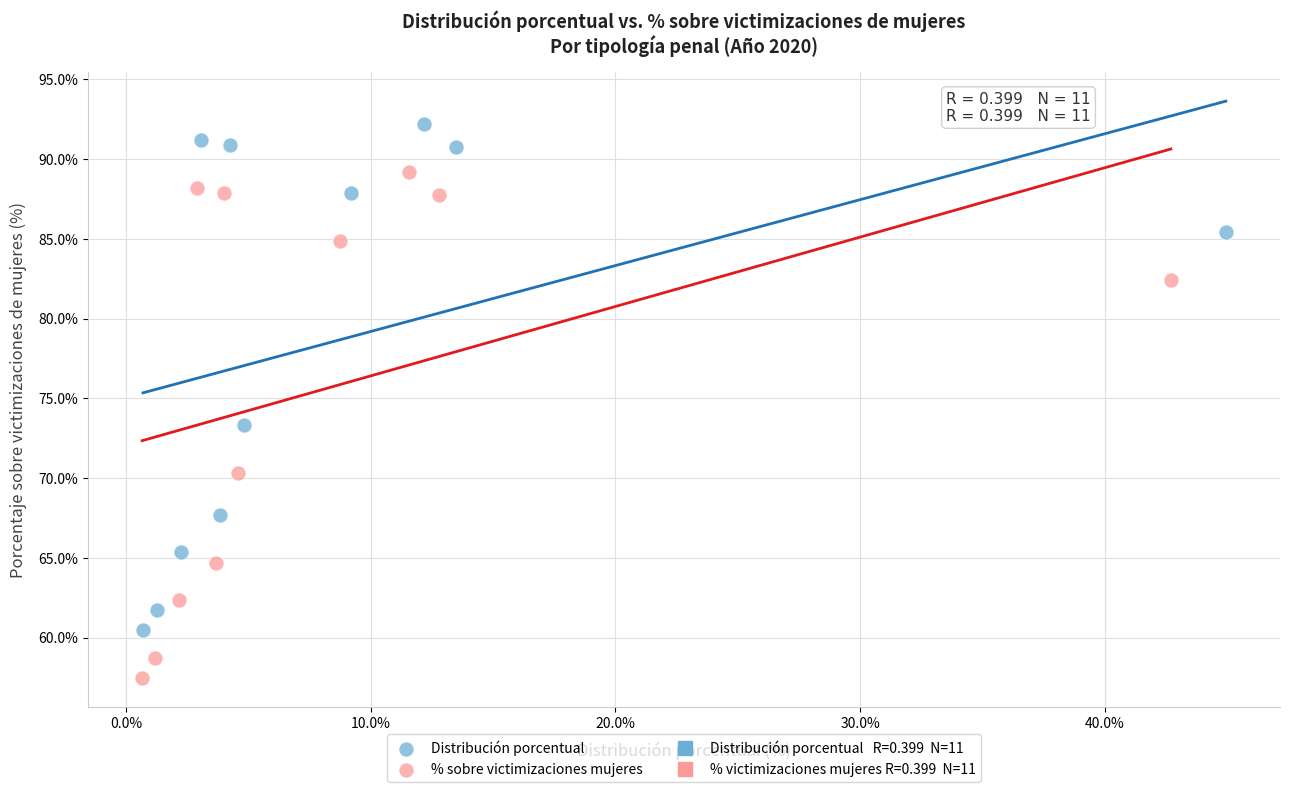

Which series contains the highest Y value?

Distribución porcentual